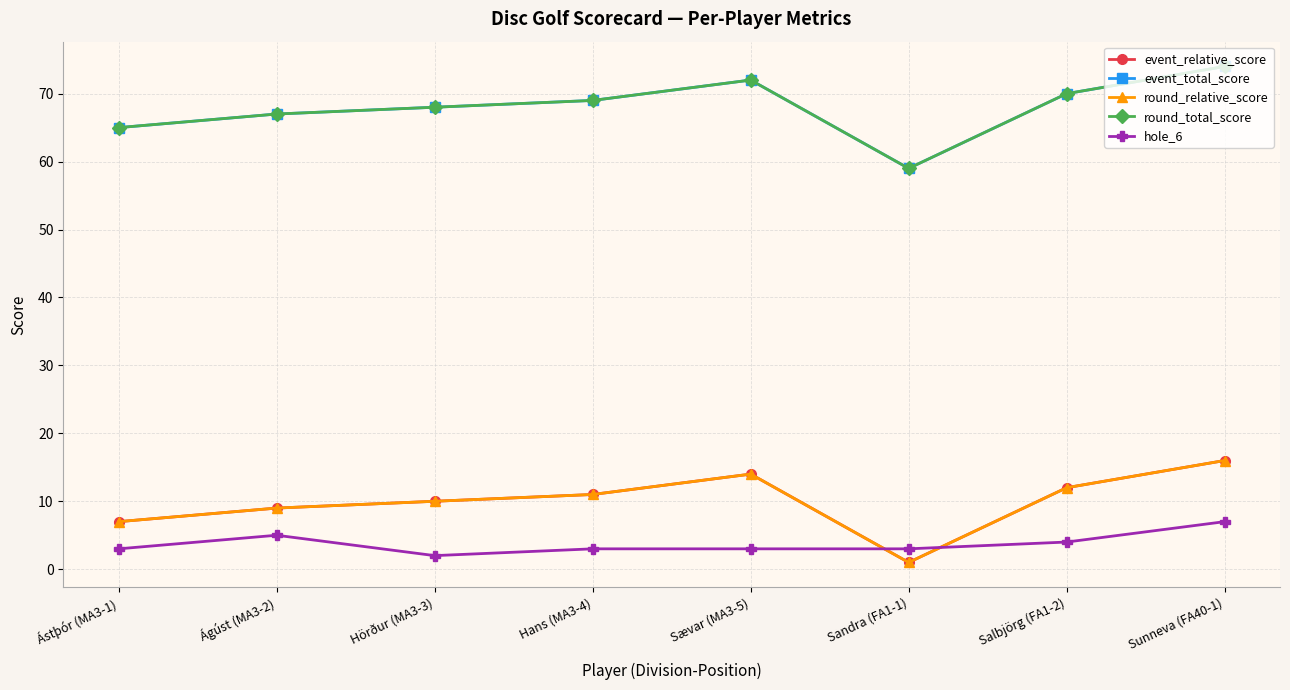

What position from the right is Sævar (MA3-5)?

4